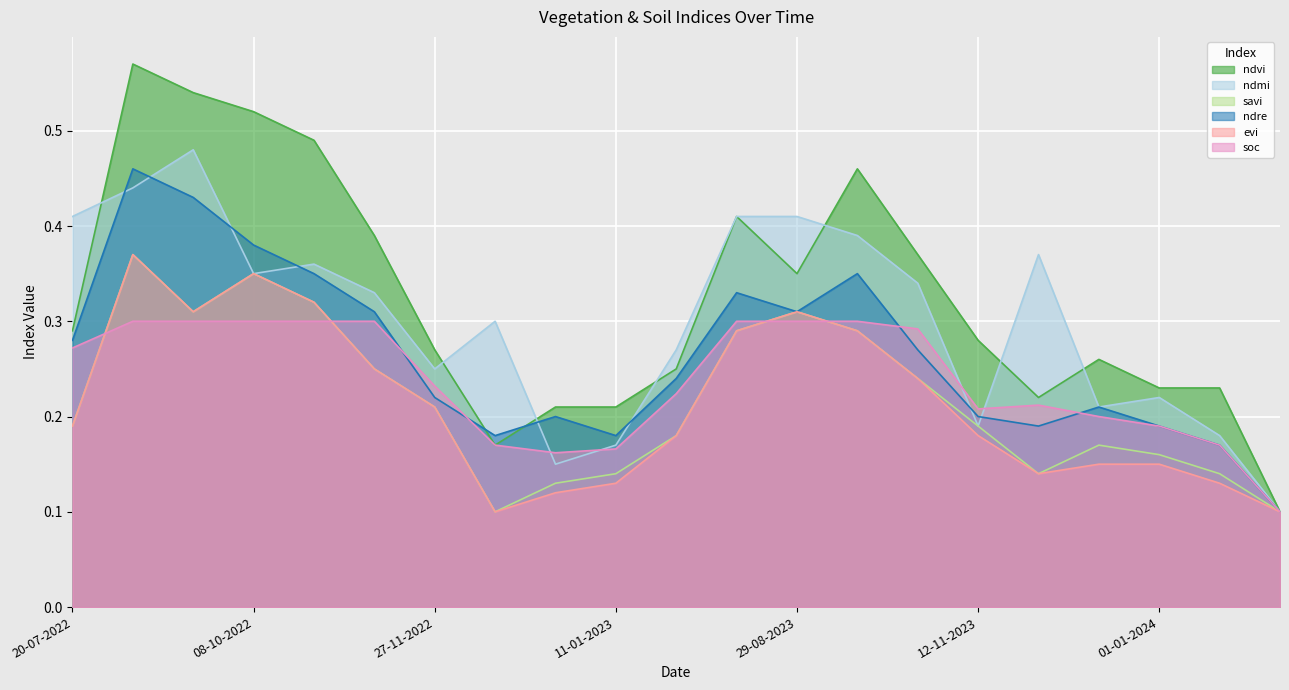

Between 29-06-2024 and 01-01-2023, which is larger?

01-01-2023